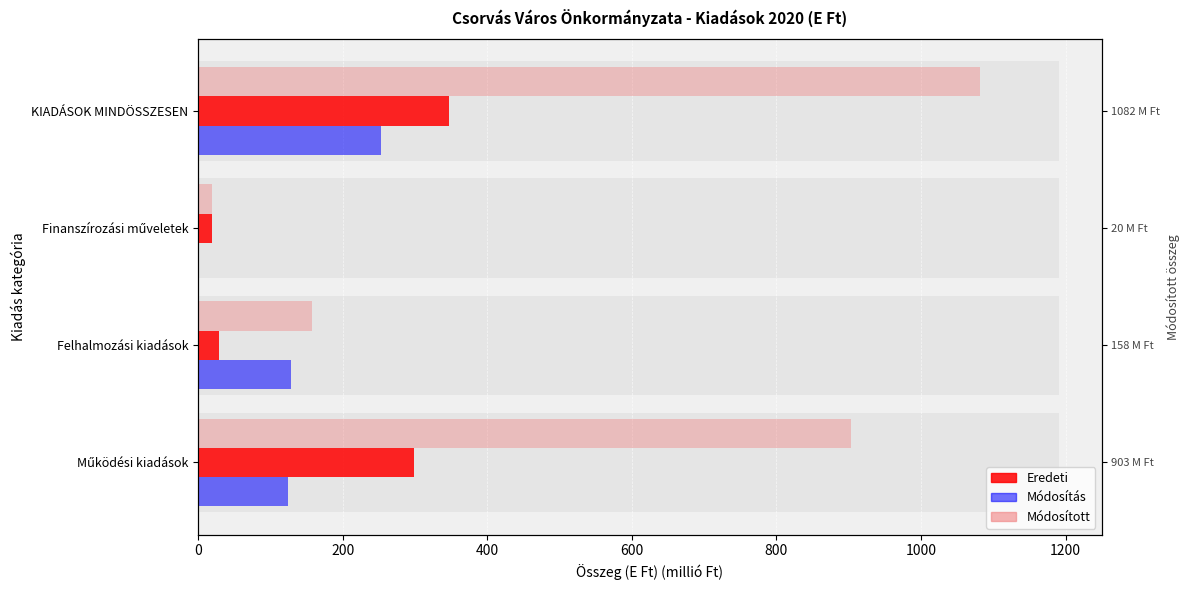

Between Finanszírozási műveletek and KIADÁSOK MINDÖSSZESEN, which series saw the biggest shift?

Módosított